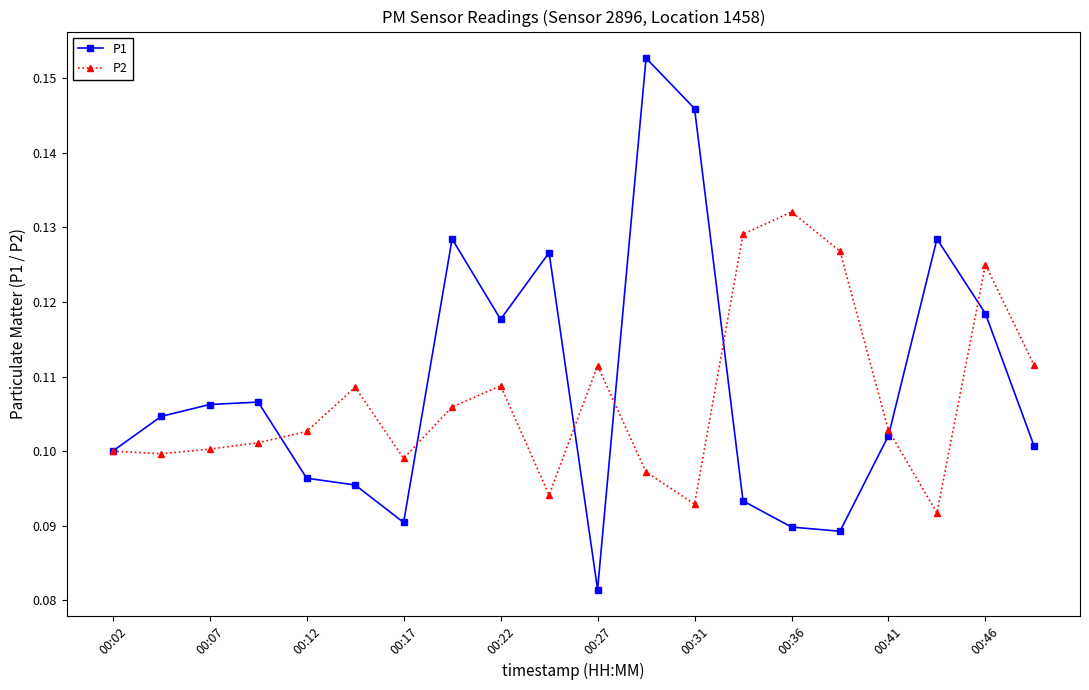

True or false: P1 and P2 cross at least once.

True